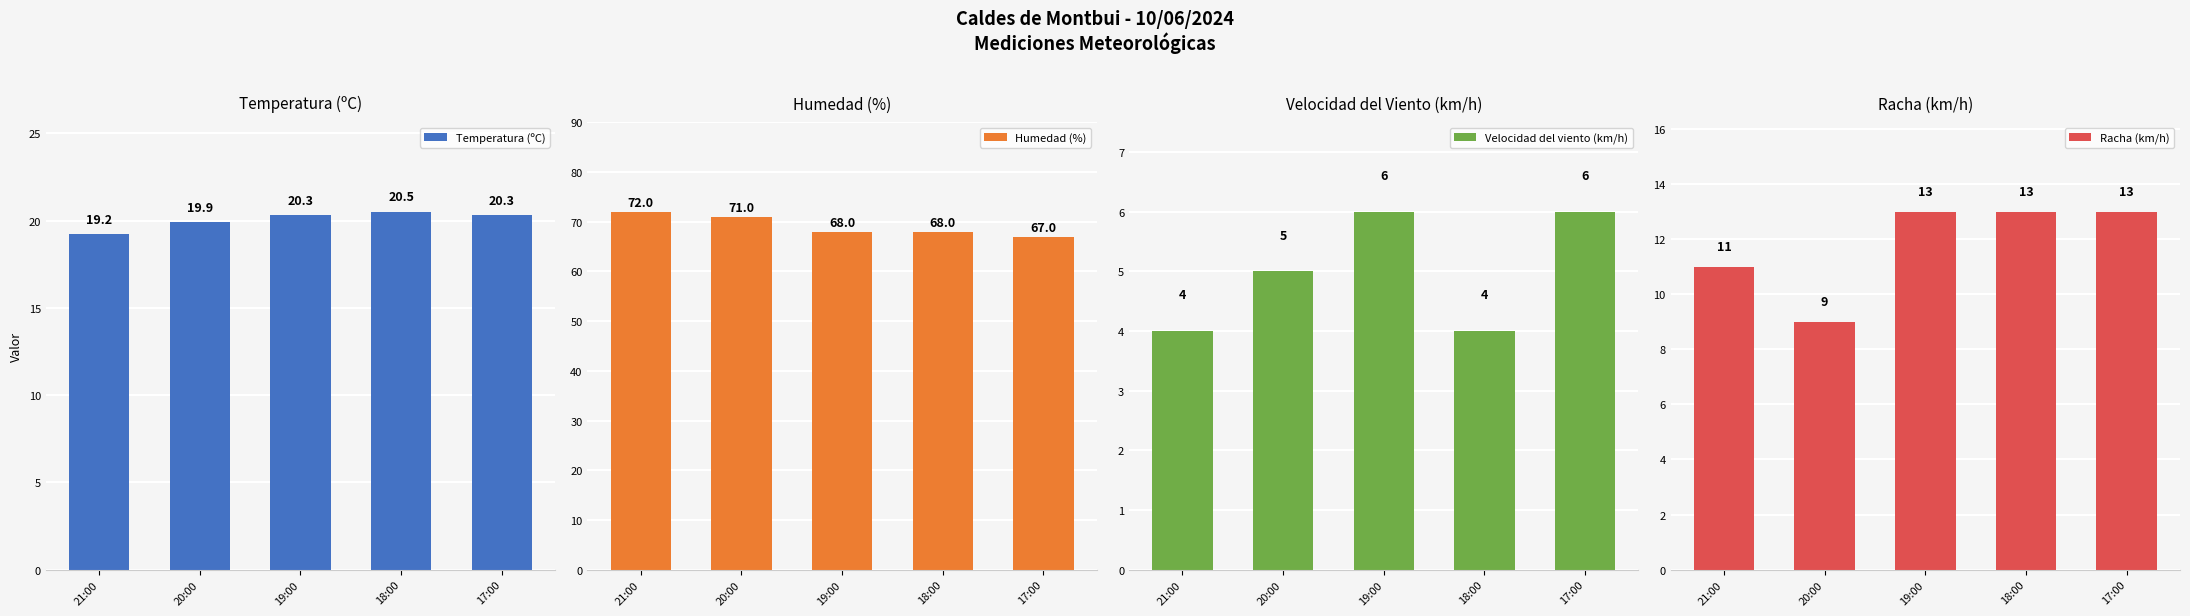

What is the total value across all series at 20:00?

104.9